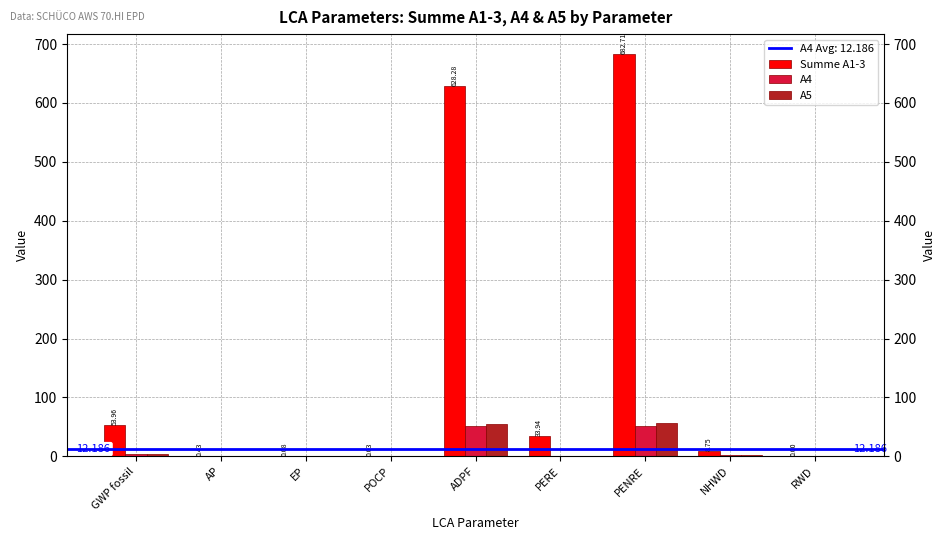

At which category is the sum across all series the highest?

PENRE